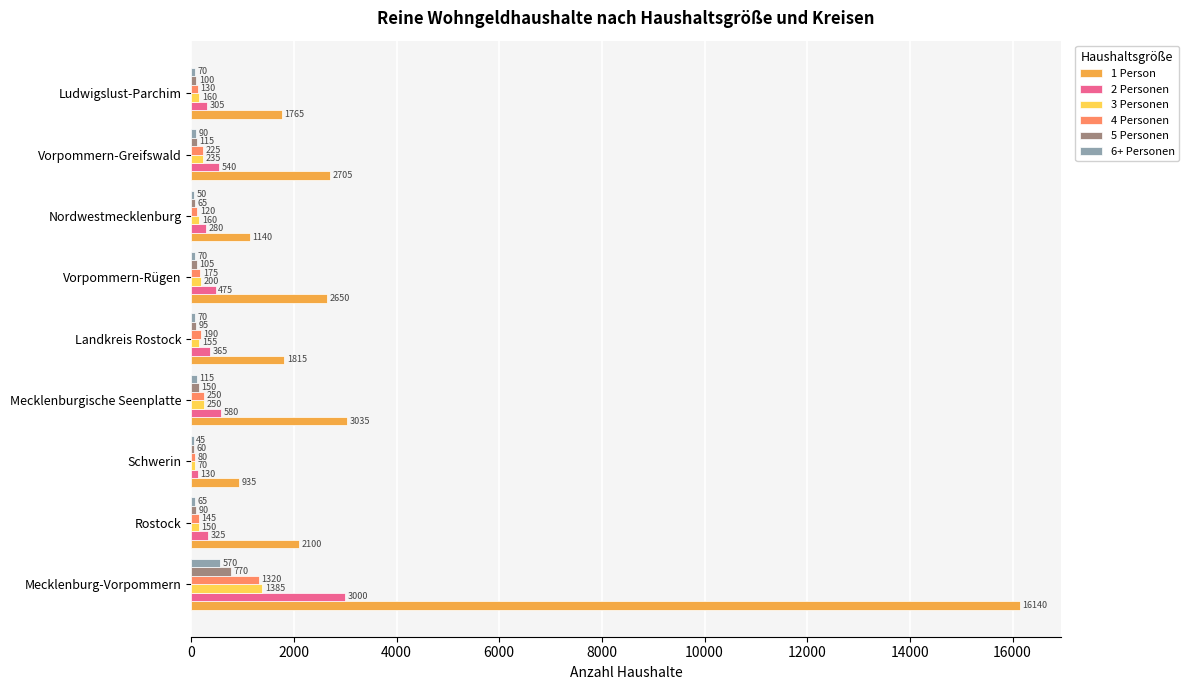

What is the maximum value shown in the chart?

16140